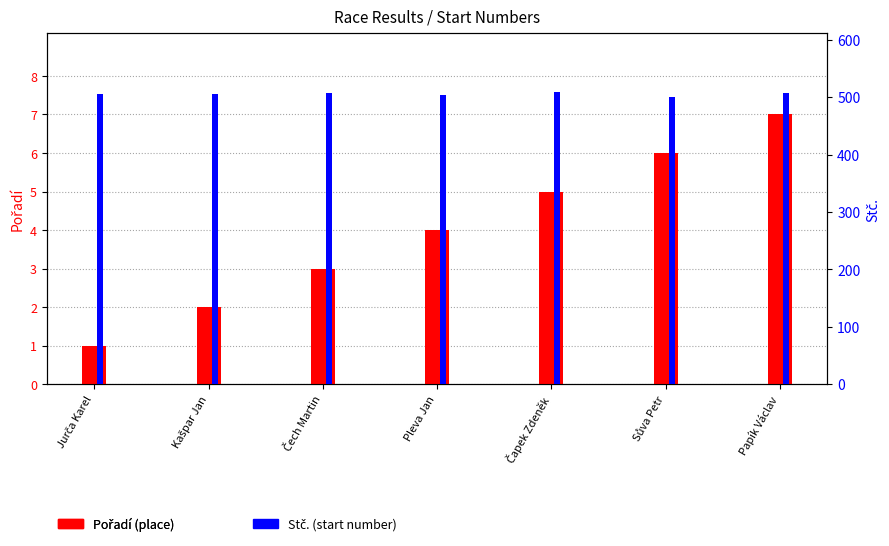

Which series has the largest range (max minus min)?

Stč.